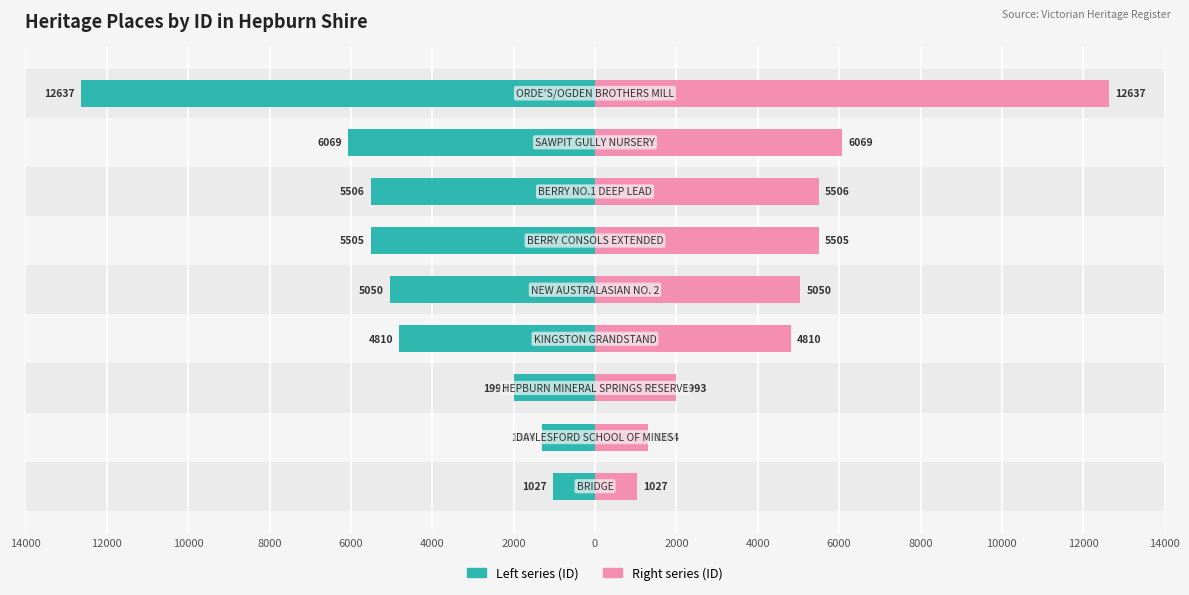

How many bars are there in total?

18